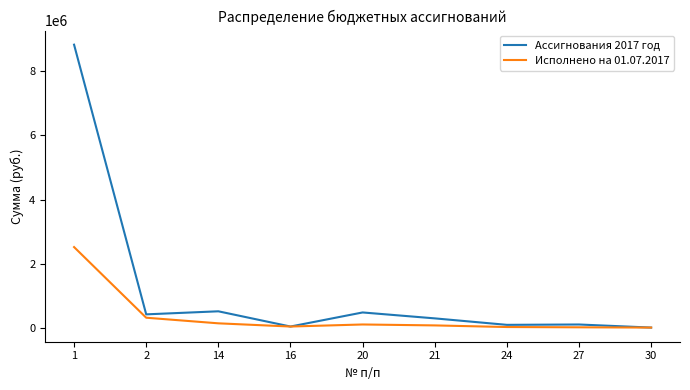

How many values in the Исполнено на 01.07.2017 series exceed 69408?

5